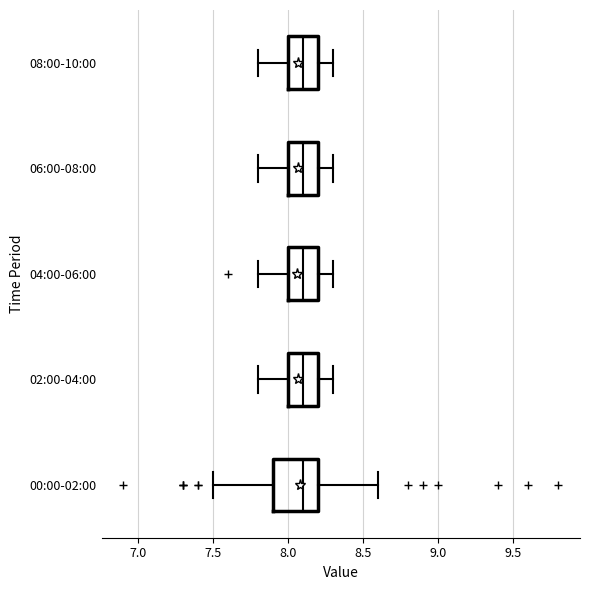

Reading bottom to top, transcribe this box plot: for each box, give where its median line is, the range the box spans, and where its two whiskers end, as read against the x-axis. The values are not printed on the chart, so give them approximately, as read against the axis.

00:00-02:00: median 8.1, box 7.9 to 8.2, whiskers 7.5 to 8.6
02:00-04:00: median 8.1, box 8.0 to 8.2, whiskers 7.8 to 8.3
04:00-06:00: median 8.1, box 8.0 to 8.2, whiskers 7.8 to 8.3
06:00-08:00: median 8.1, box 8.0 to 8.2, whiskers 7.8 to 8.3
08:00-10:00: median 8.1, box 8.0 to 8.2, whiskers 7.8 to 8.3